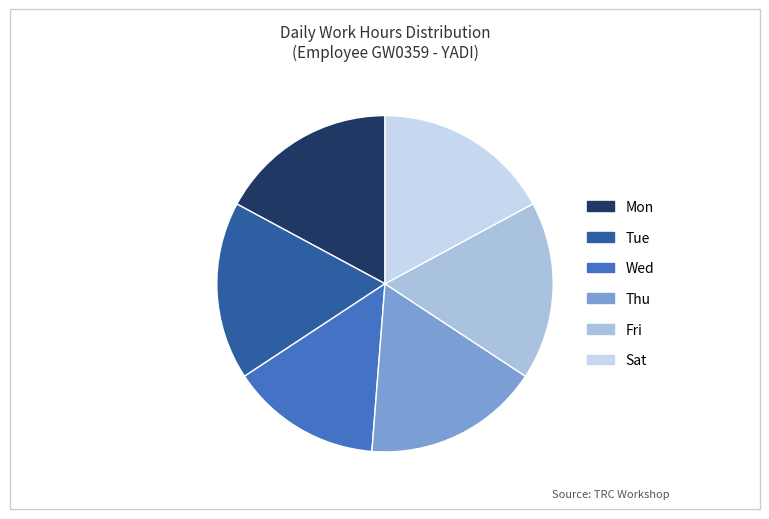

Does any single category account for the majority?

No